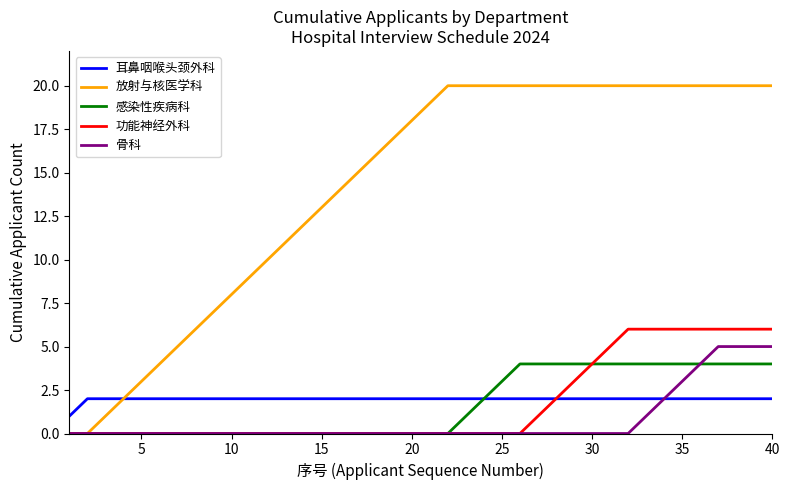

What is the maximum value for 功能神经外科?

6